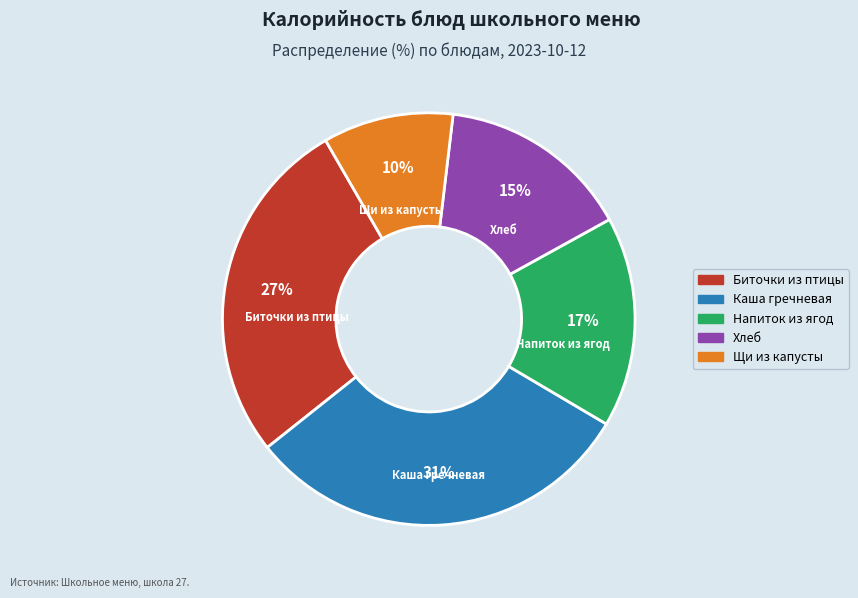

Does any single category account for the majority?

No